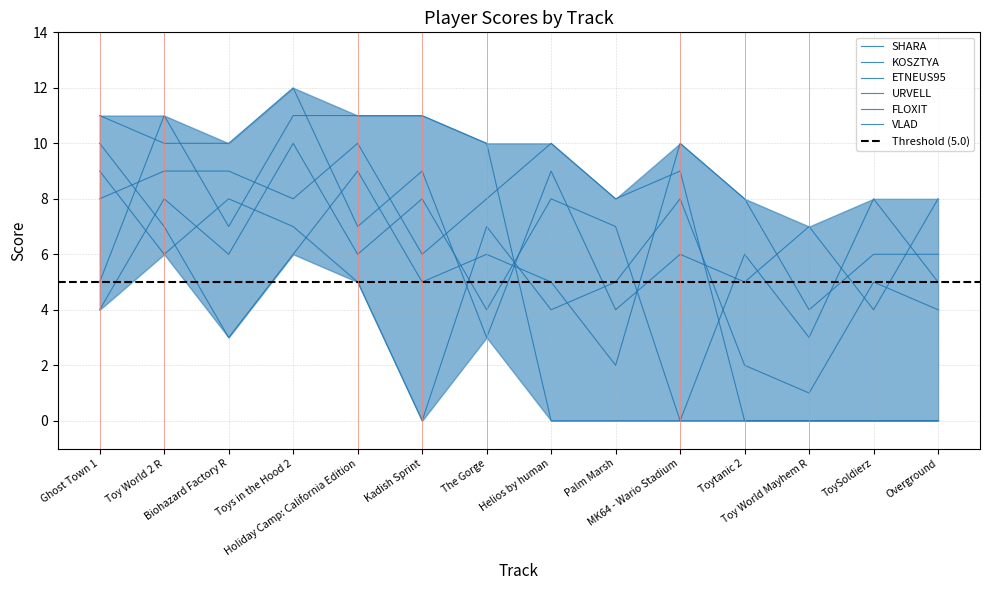

At how many categories does at least one series exceed 8?

9